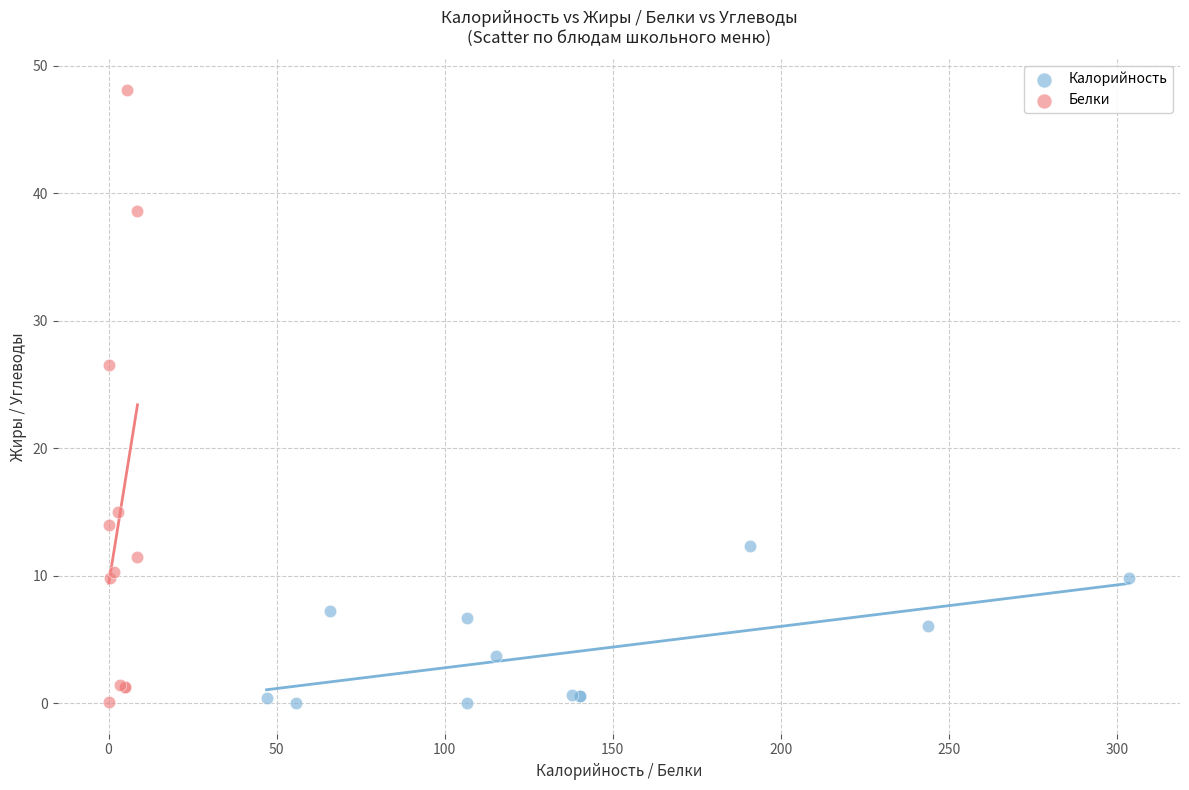

Which series reaches the maximum Y coordinate?

Белки